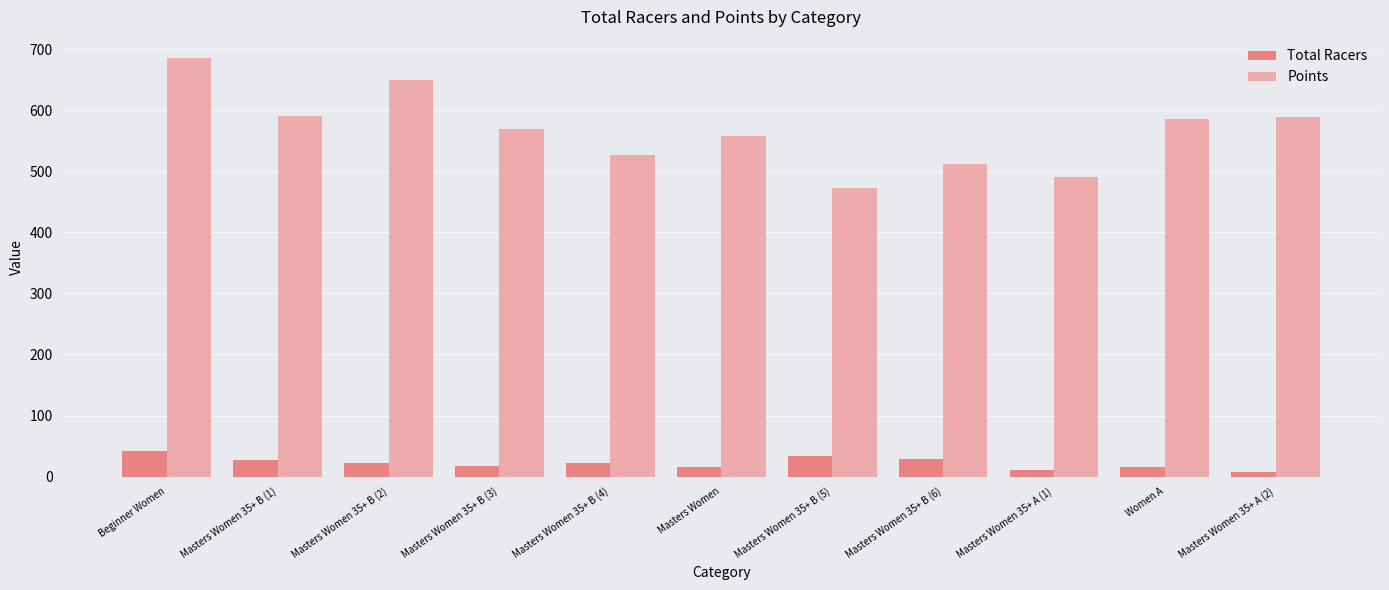

At Masters Women 35+ B (5), list the series in order from largest to smallest.

Points, Total Racers